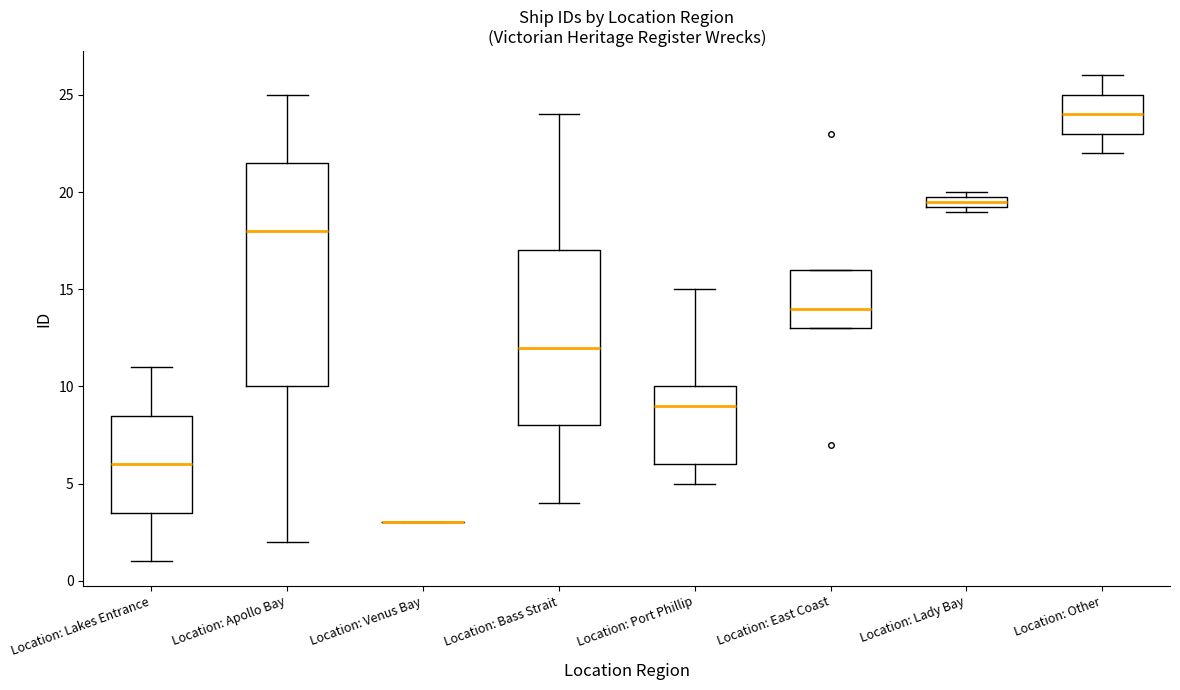

Where does the upper whisker of the box for Location: Lakes Entrance end on the y-axis? The values are not printed on the chart, so give them approximately, as read against the axis.

11.0